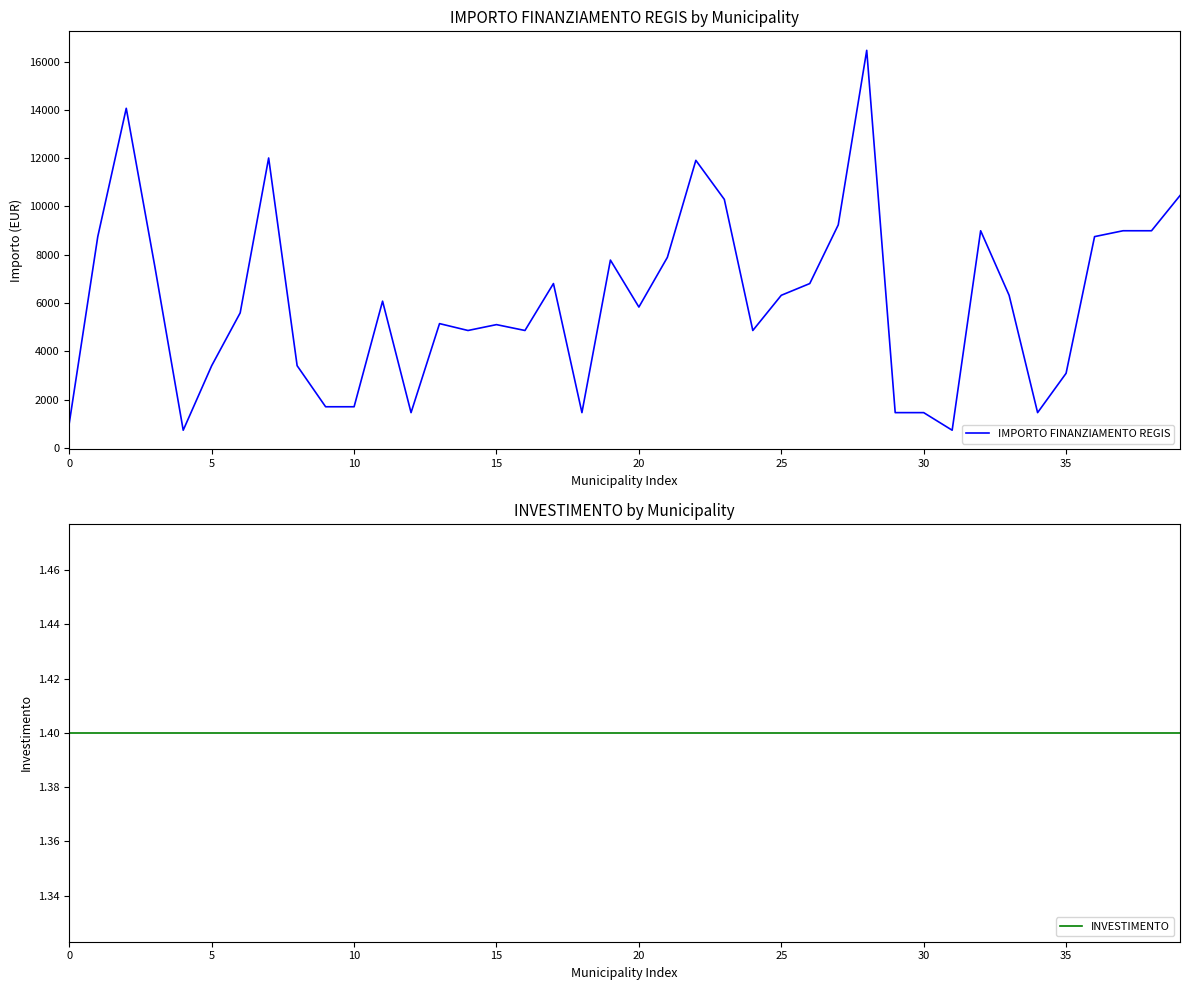

True or false: IMPORTO FINANZIAMENTO REGIS and INVESTIMENTO intersect in this chart.

False